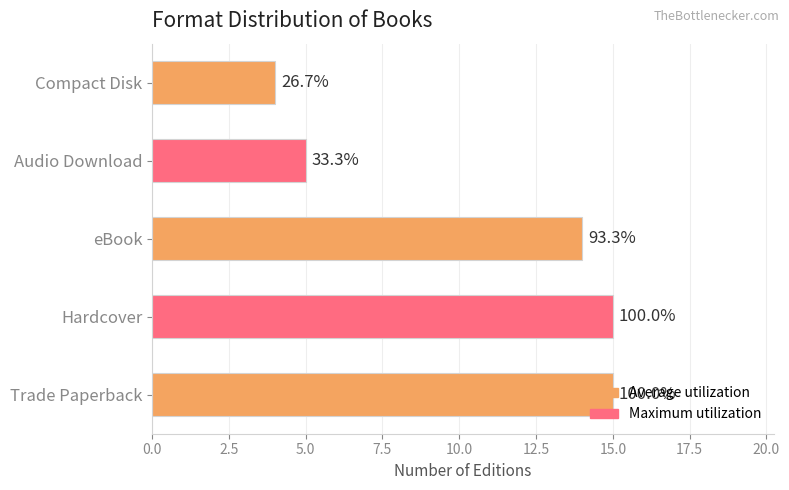

What is the difference between the maximum and minimum values?

11